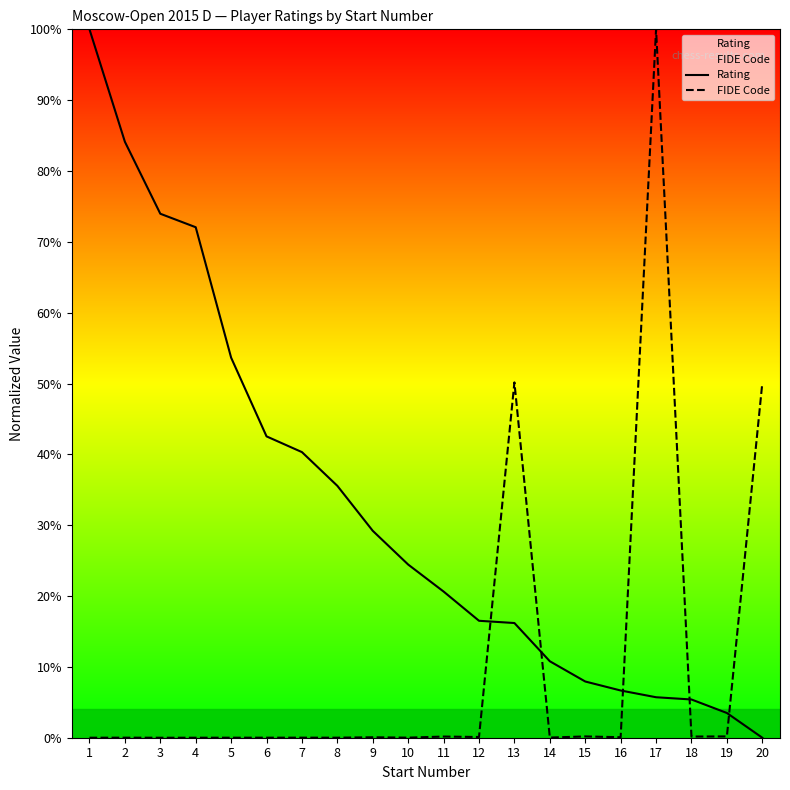

Where do FIDE Code and Rating first cross each other?

12 and 13